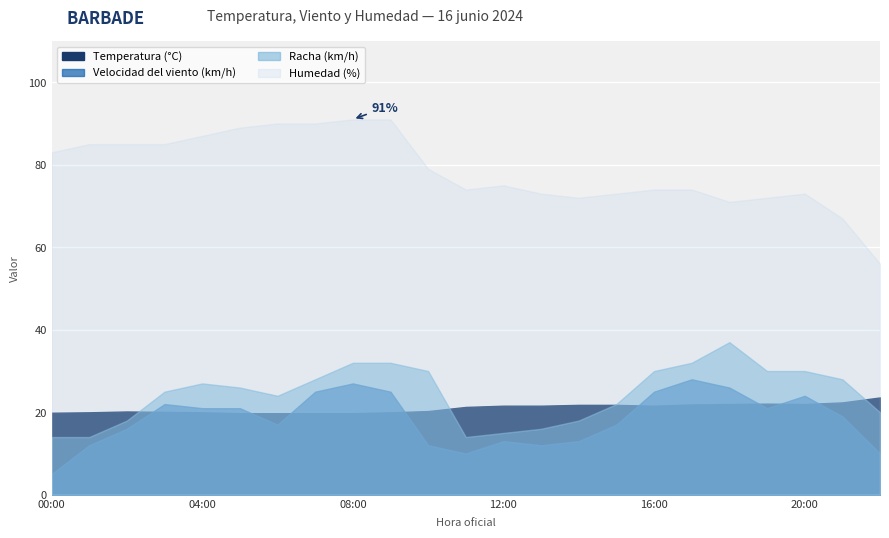

Where is the first local maximum for Temperatura (°C)?

19:00